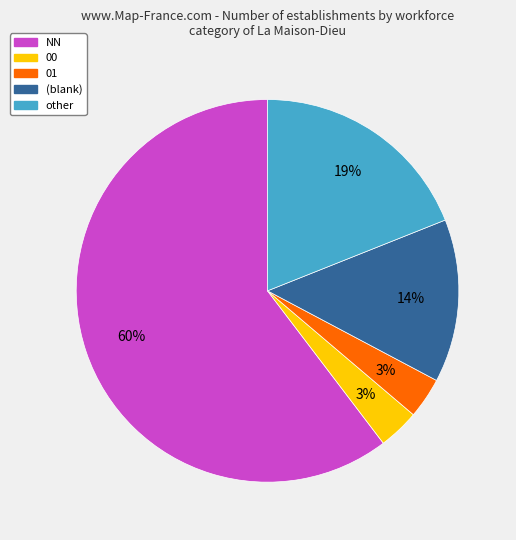

To the nearest percent, what portion does other represent?

19%